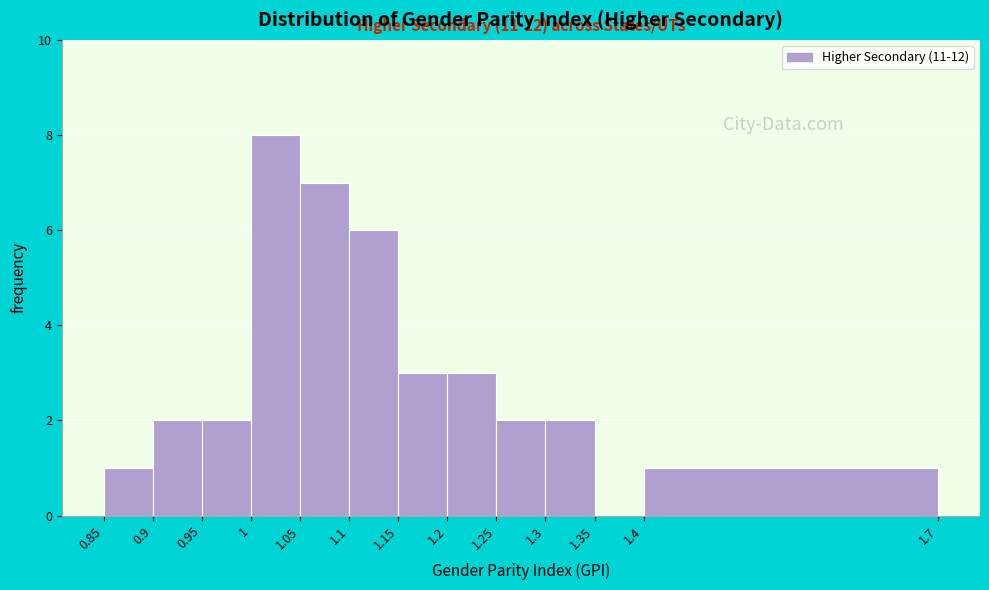

Over which range of the x-axis is the bar tallest?

1 to 1.05